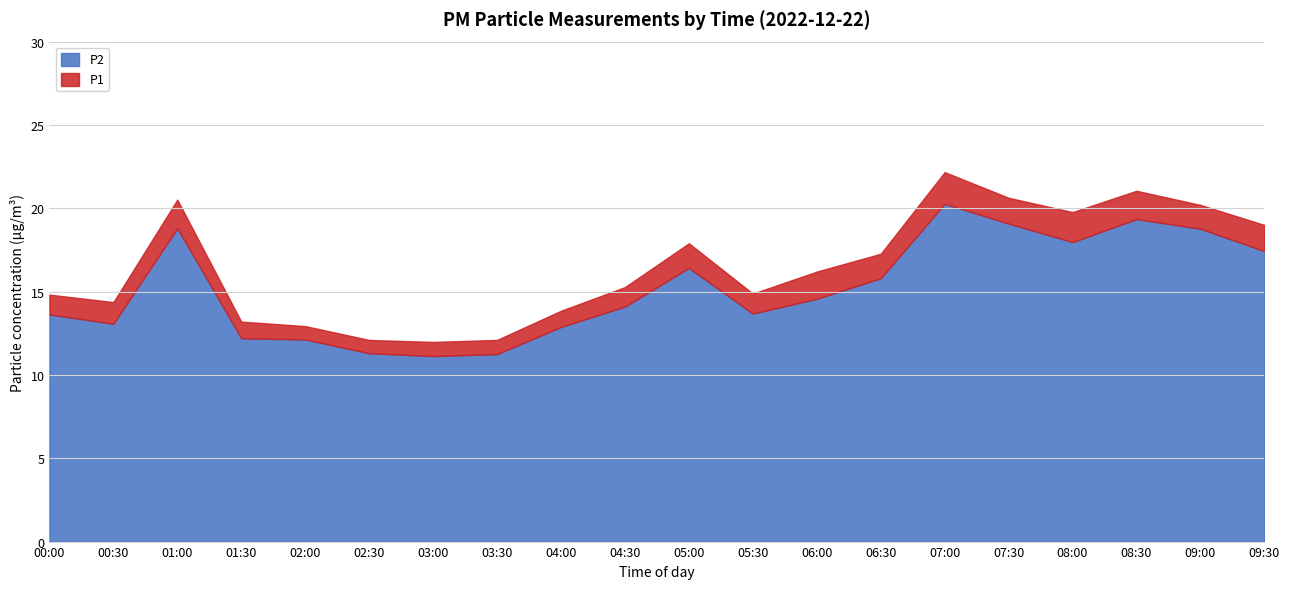

What is the sum of all P2 values?

303.8